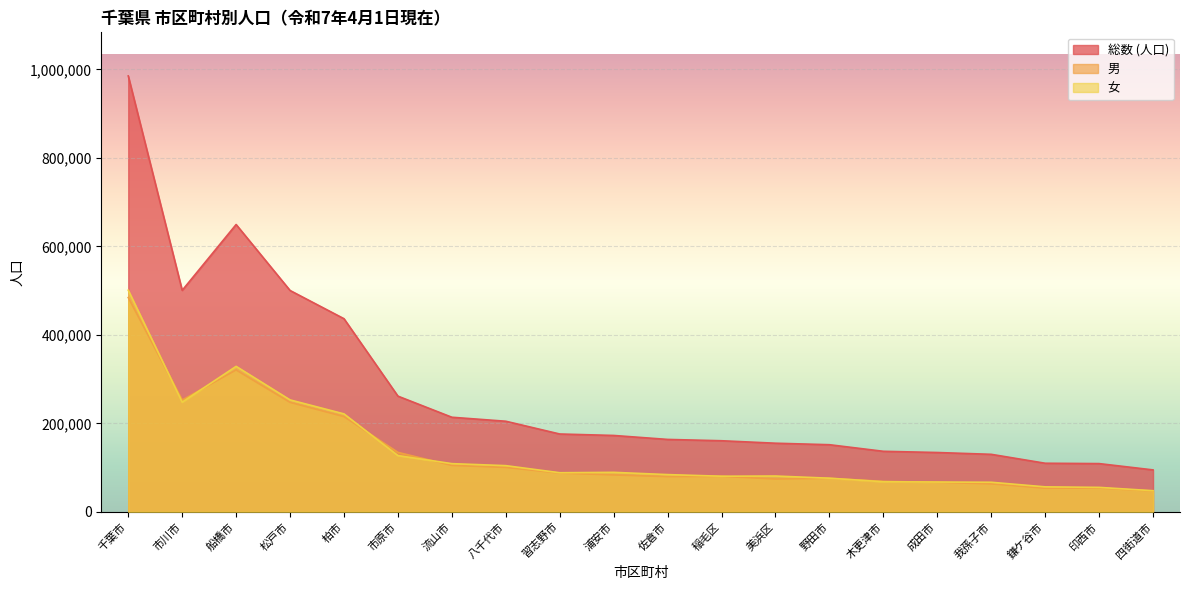

How many lines are shown in the chart?

3